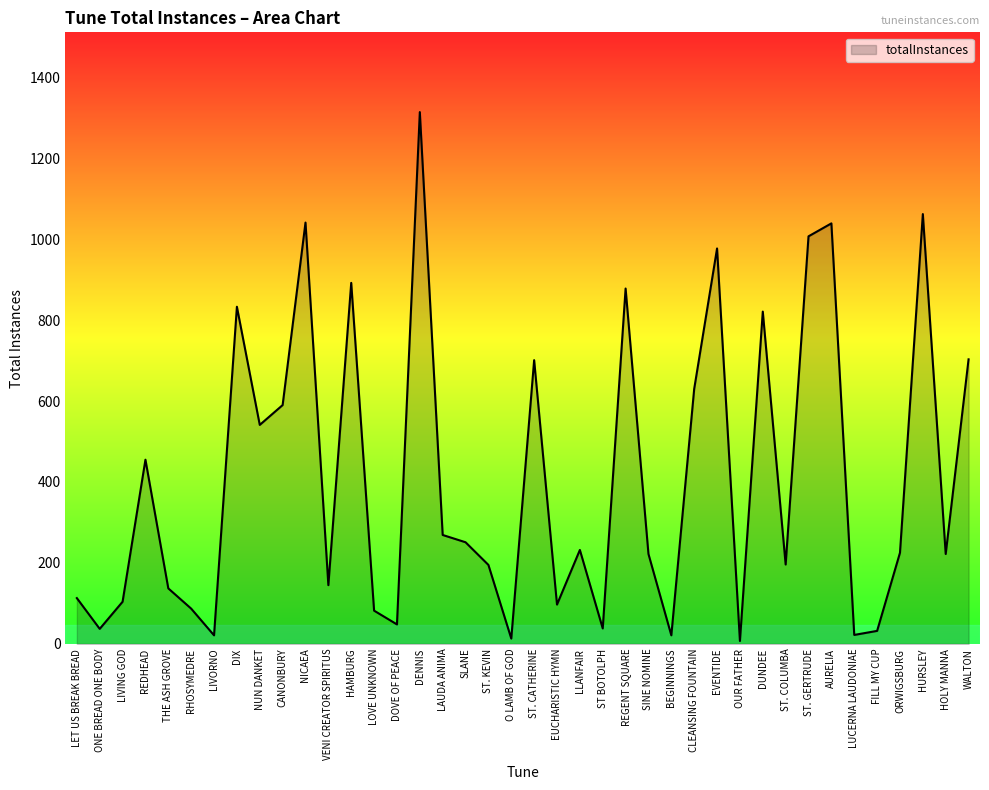

Approximately how many times larger is the value at SLANE compared to ST. COLUMBA?

1.3